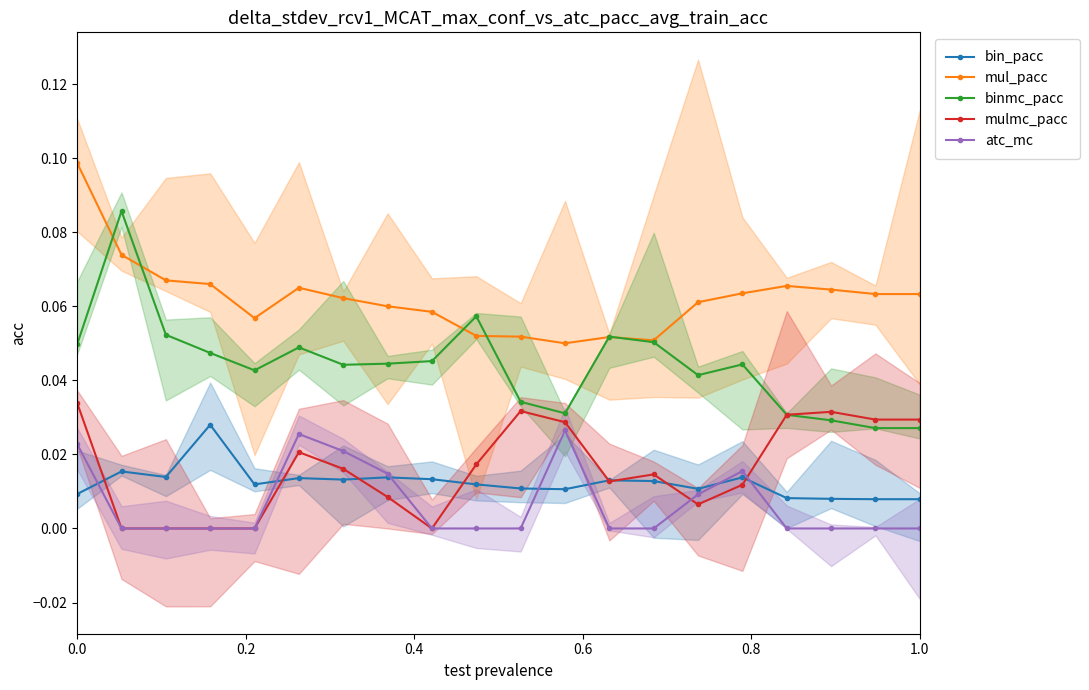

True or false: bin_pacc and mul_pacc cross at least once.

False